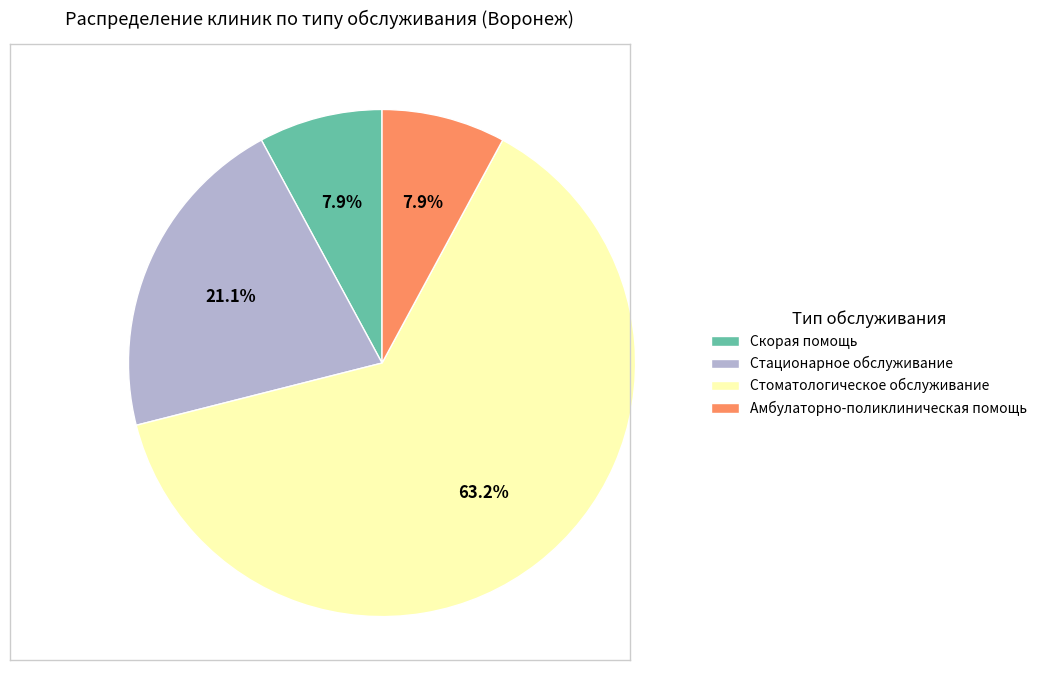

Between Стоматологическое обслуживание and Скорая помощь, which is larger?

Стоматологическое обслуживание